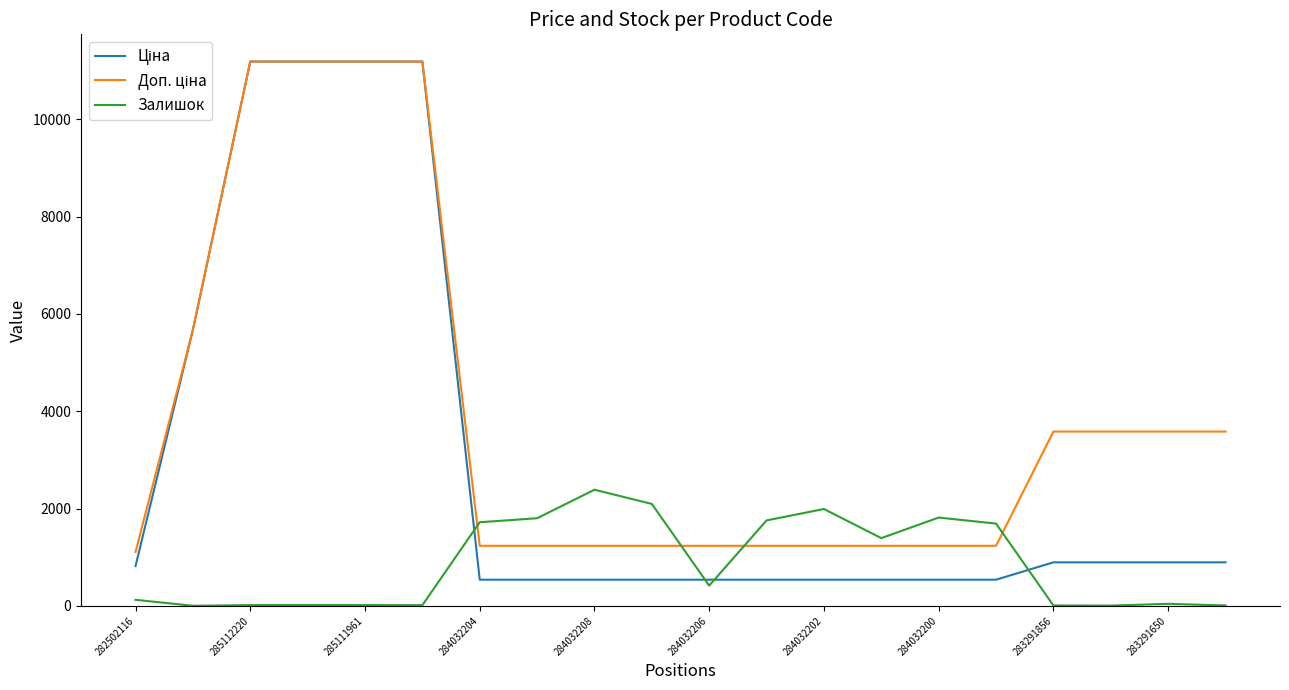

What is the maximum value shown in the chart?

11188.2